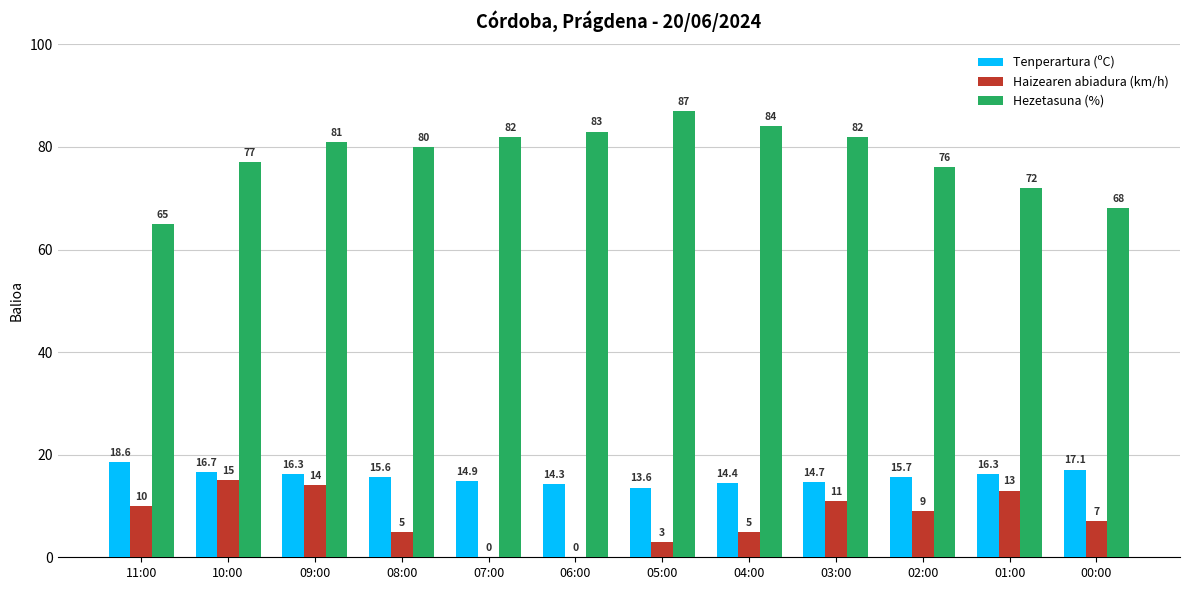

Which series has the largest total across all categories?

Hezetasuna (%)